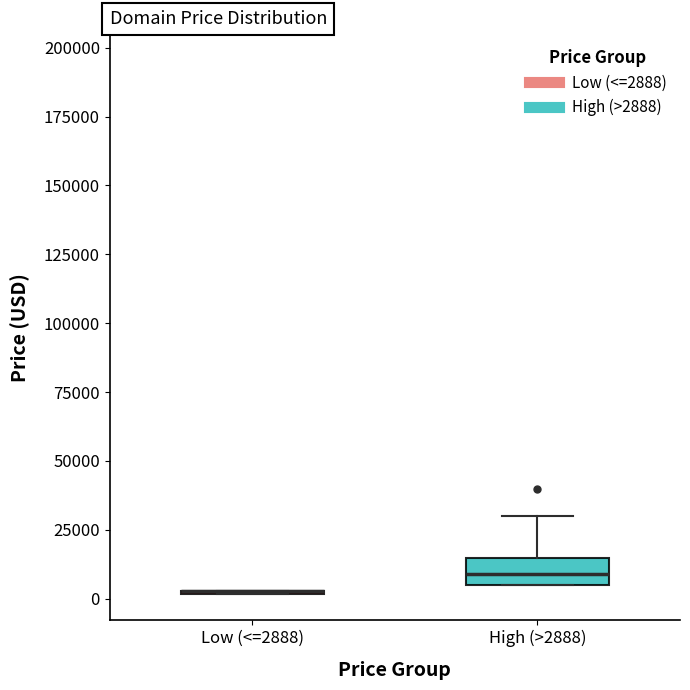

Reading left to right, transcribe this box plot: for each box, give where its median line is, the range the box spans, and where its two whiskers end, as read against the y-axis. The values are not printed on the chart, so give them approximately, as read against the axis.

Low (<=2888): box collapsed to a line at 5000, whiskers 0 to 5000
High (>2888): median 10000, box 5000 to 15000, whiskers 5000 to 30000